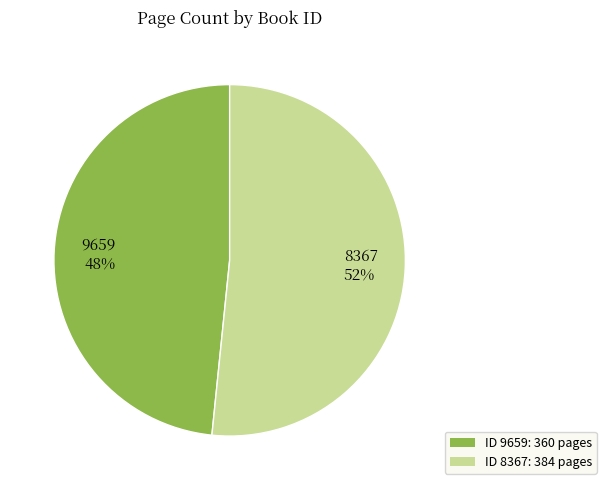

Is the sum of 9659 and 8367 greater than half?

Yes